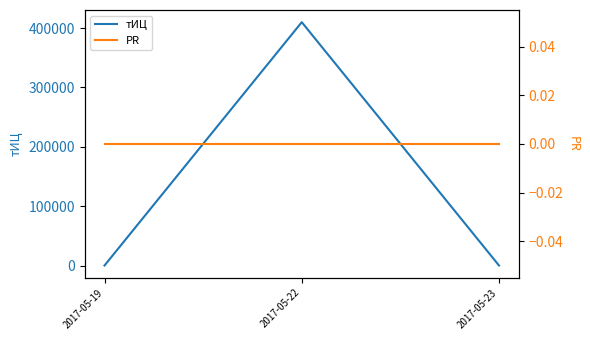

Count the number of categories in the chart.

3